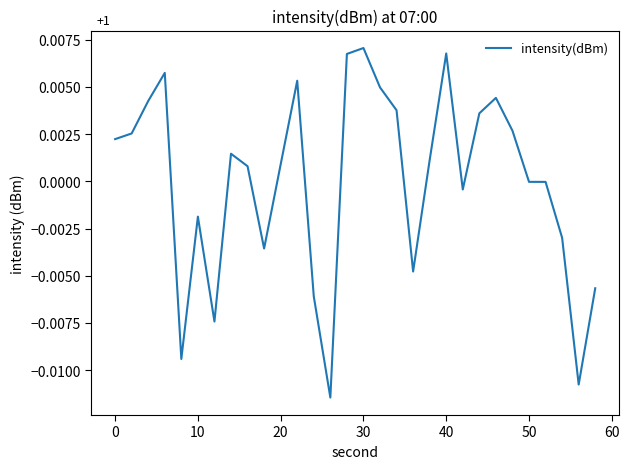

Does the chart display data point markers on the line(s)?

No